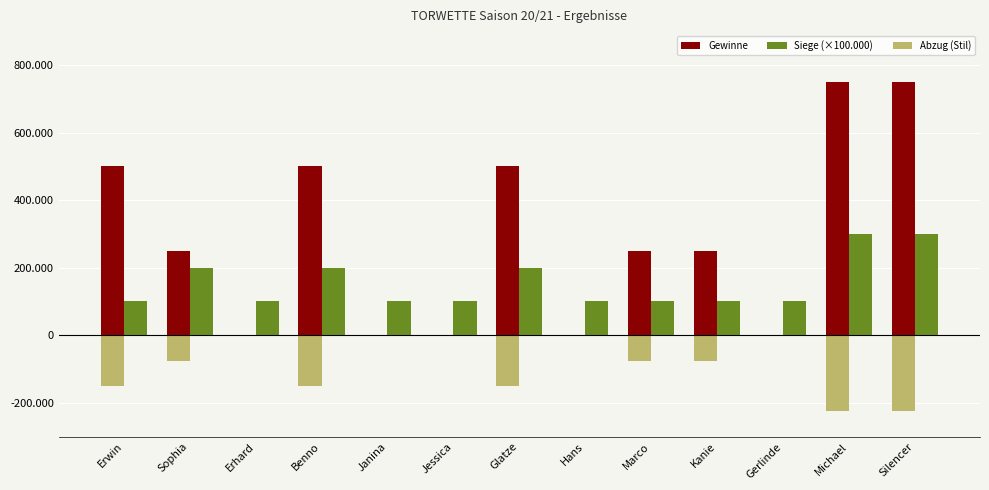

What are all the series names shown in the legend?

Gewinne, Siege (×100.000), Abzug (Stil)